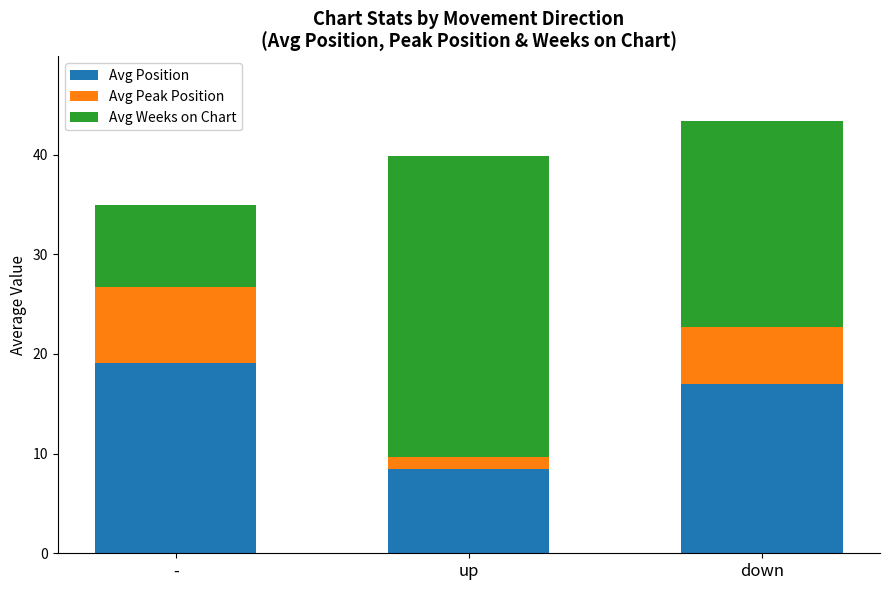

At which label does Avg Position reach its peak?

-